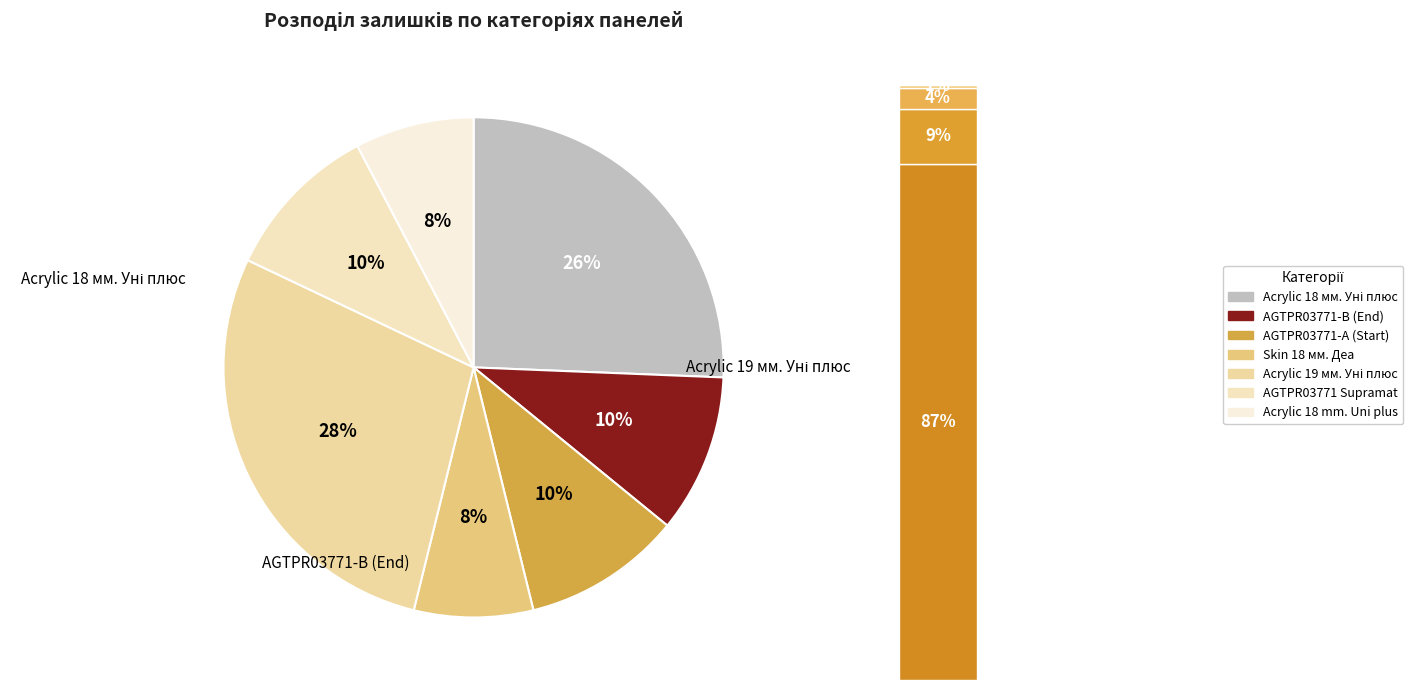

The Panel acrylic Acrylic 18 mm. Uni plus slice represents 14% of the pie. True or false?

False